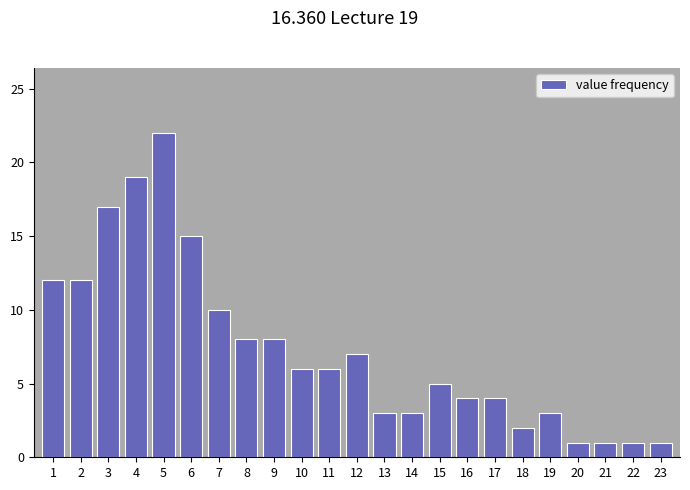

Reading left to right, what are all the values shown in this chart?

1=12	2=12	3=17	4=19	5=22	6=15	7=10	8=8	9=8	10=6	11=6	12=7	13=3	14=3	15=5	16=4	17=4	18=2	19=3	20=1	21=1	22=1	23=1